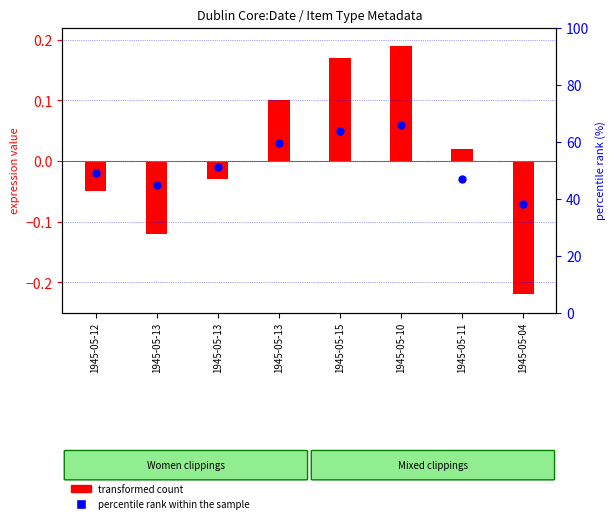

Which has a higher value, 1945-05-12 or 1945-05-13?

1945-05-12